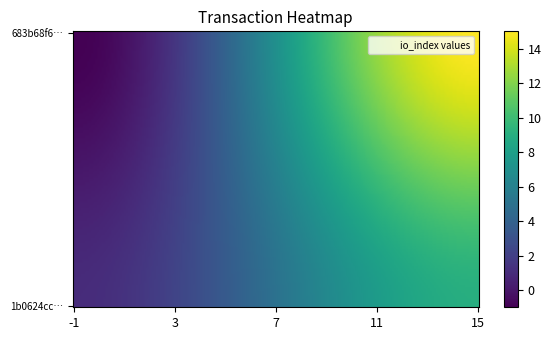

List the series in order of their peak value, lowest first.

1b0624cc2b36495f3e5c61affd504bacd302bbd, 683b68f6e3c0f731de73eaa439b84298416a811